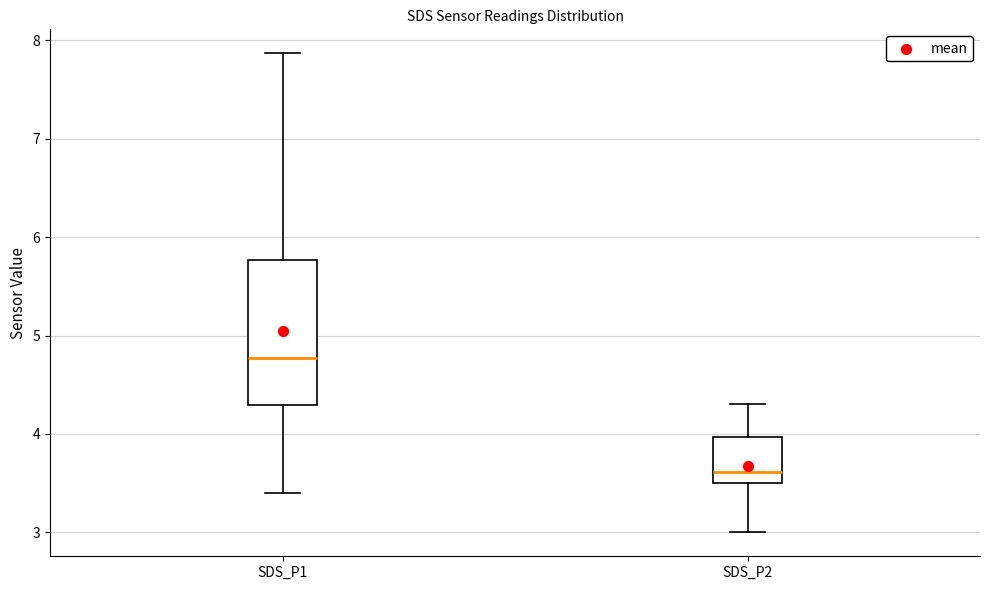

Reading left to right, read every box against the y-axis: the position of its median line, the range the box covers, and the ends of its whiskers. The values are not printed on the chart, so give them approximately, as read against the axis.

SDS_P1: median 4.8, box 4.3 to 5.8, whiskers 3.4 to 7.9
SDS_P2: median 3.6, box 3.5 to 4.0, whiskers 3.0 to 4.3